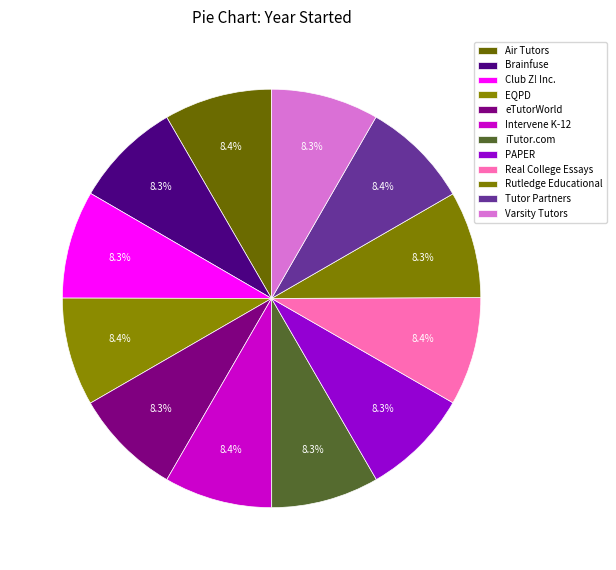

Is there a majority slice in this chart?

No